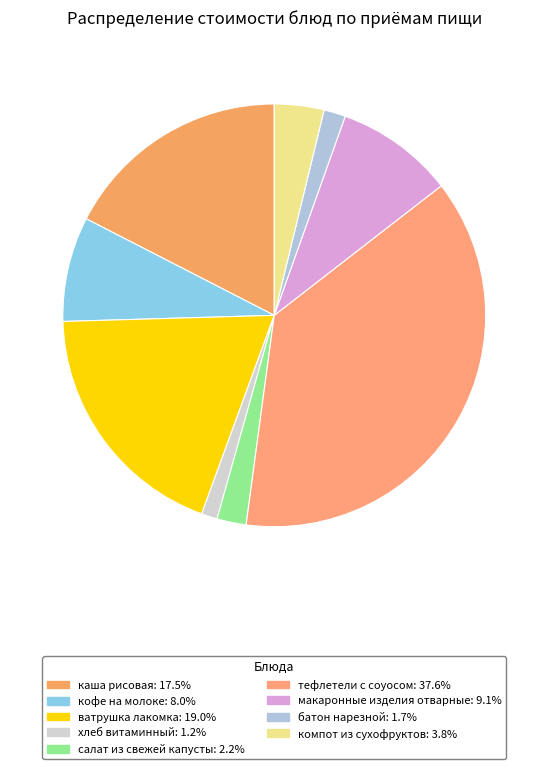

Count the number of slices in the pie.

9